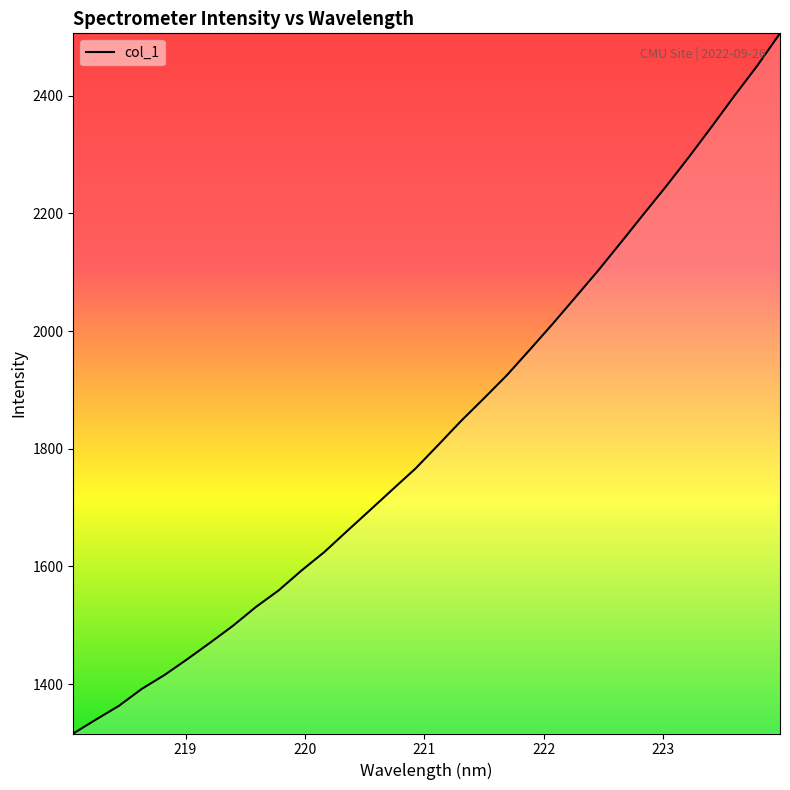

What is the difference between the maximum and minimum values?

1189.3